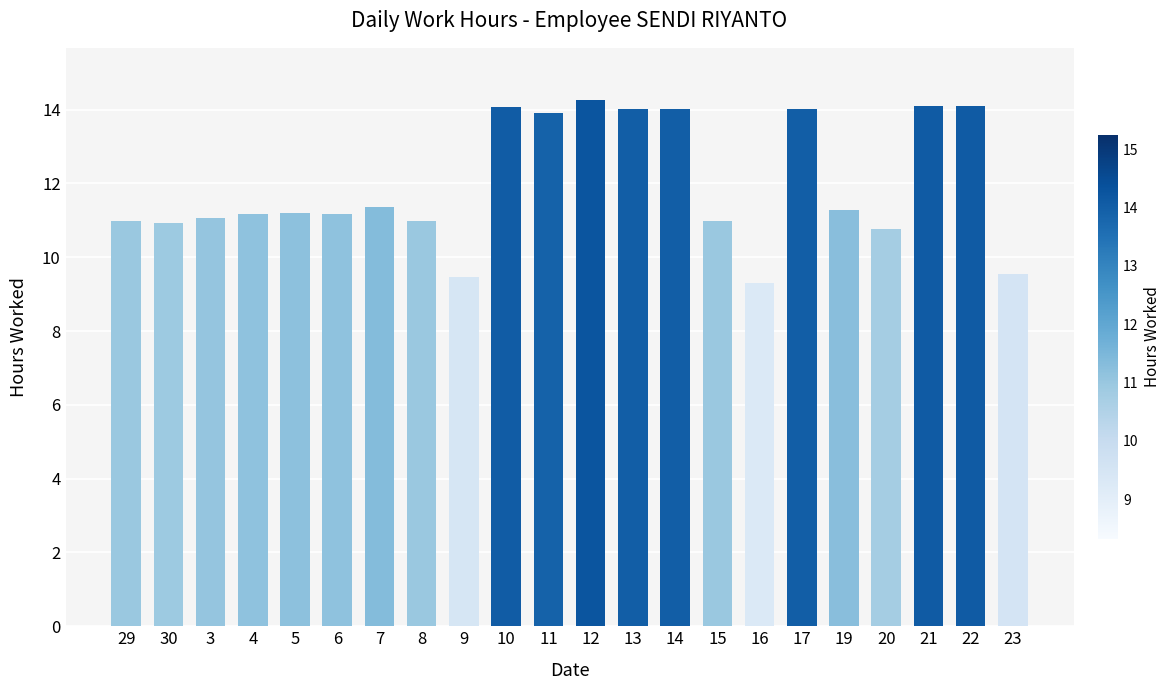

Approximately how many times larger is the value at 6 compared to 11?

0.8